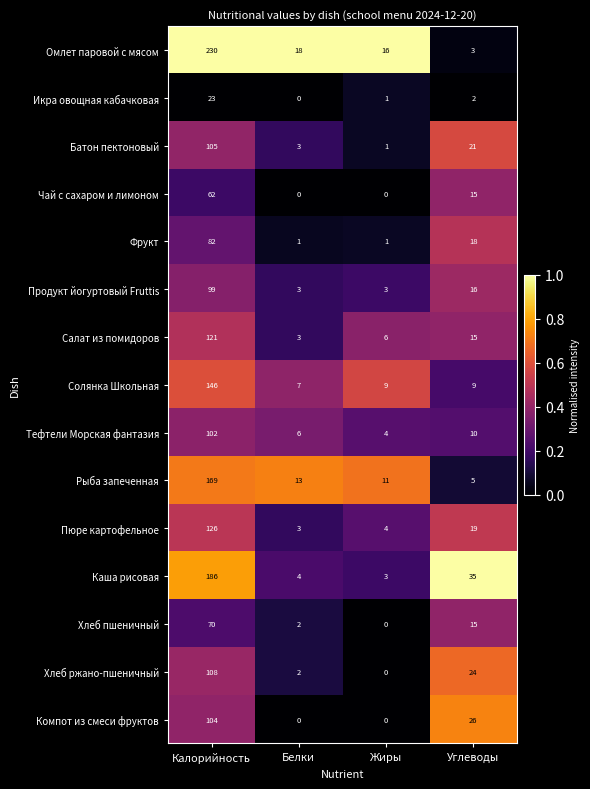

Is it true that Хлеб пшеничный equals 8 at Углеводы?

False